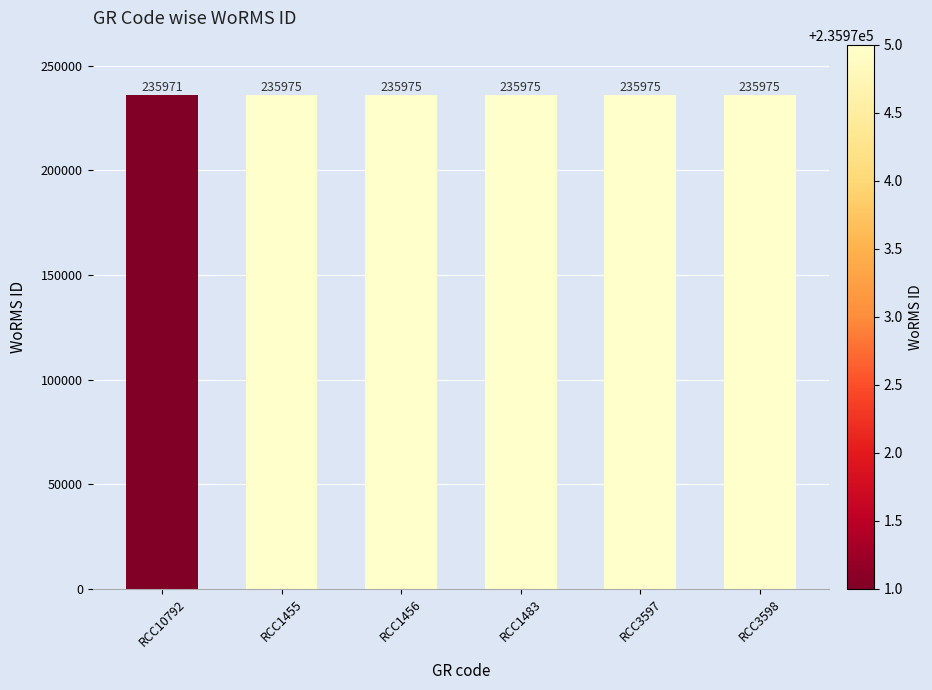

Reading right to left, what are all the values shown in this chart?

235975	235975	235975	235975	235975	235971